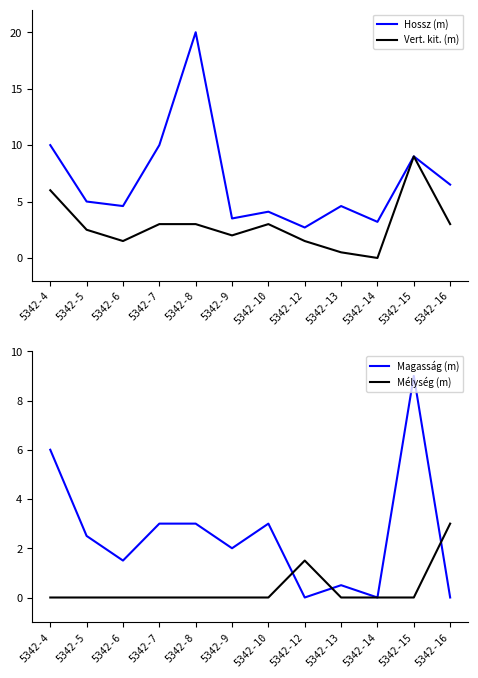

Which series has the widest spread of values?

Hossz (m)